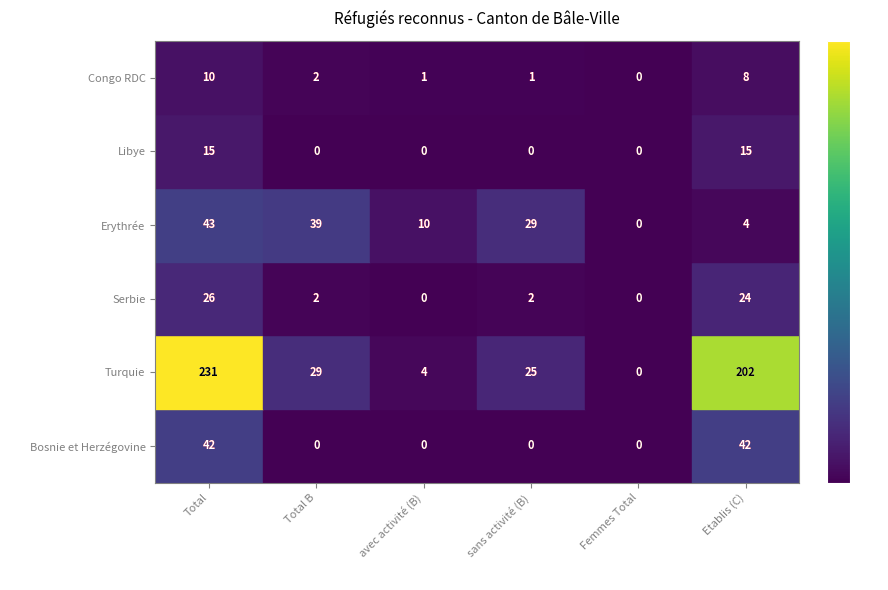

Which series has the widest spread of values?

Turquie